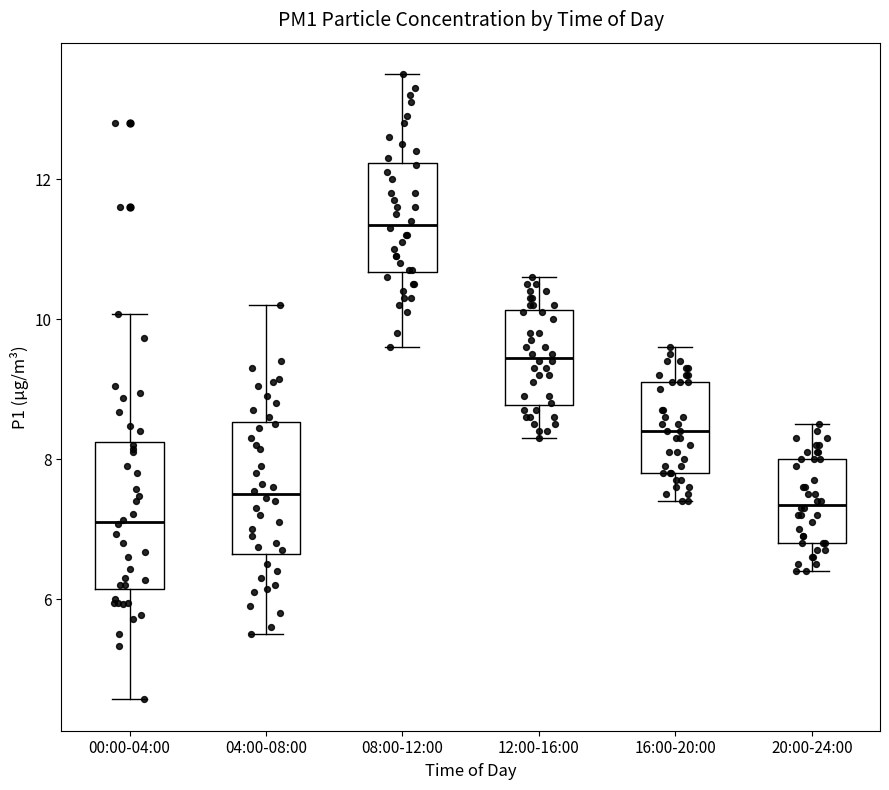

Reading left to right, read every box against the y-axis: the position of its median line, the range the box covers, and the ends of its whiskers. The values are not printed on the chart, so give them approximately, as read against the axis.

00:00-04:00: median 7.2, box 6.2 to 8.2, whiskers 4.6 to 10.0
04:00-08:00: median 7.6, box 6.6 to 8.6, whiskers 5.6 to 10.2
08:00-12:00: median 11.4, box 10.6 to 12.2, whiskers 9.6 to 13.6
12:00-16:00: median 9.4, box 8.8 to 10.2, whiskers 8.4 to 10.6
16:00-20:00: median 8.4, box 7.8 to 9.2, whiskers 7.4 to 9.6
20:00-24:00: median 7.4, box 6.8 to 8.0, whiskers 6.4 to 8.6